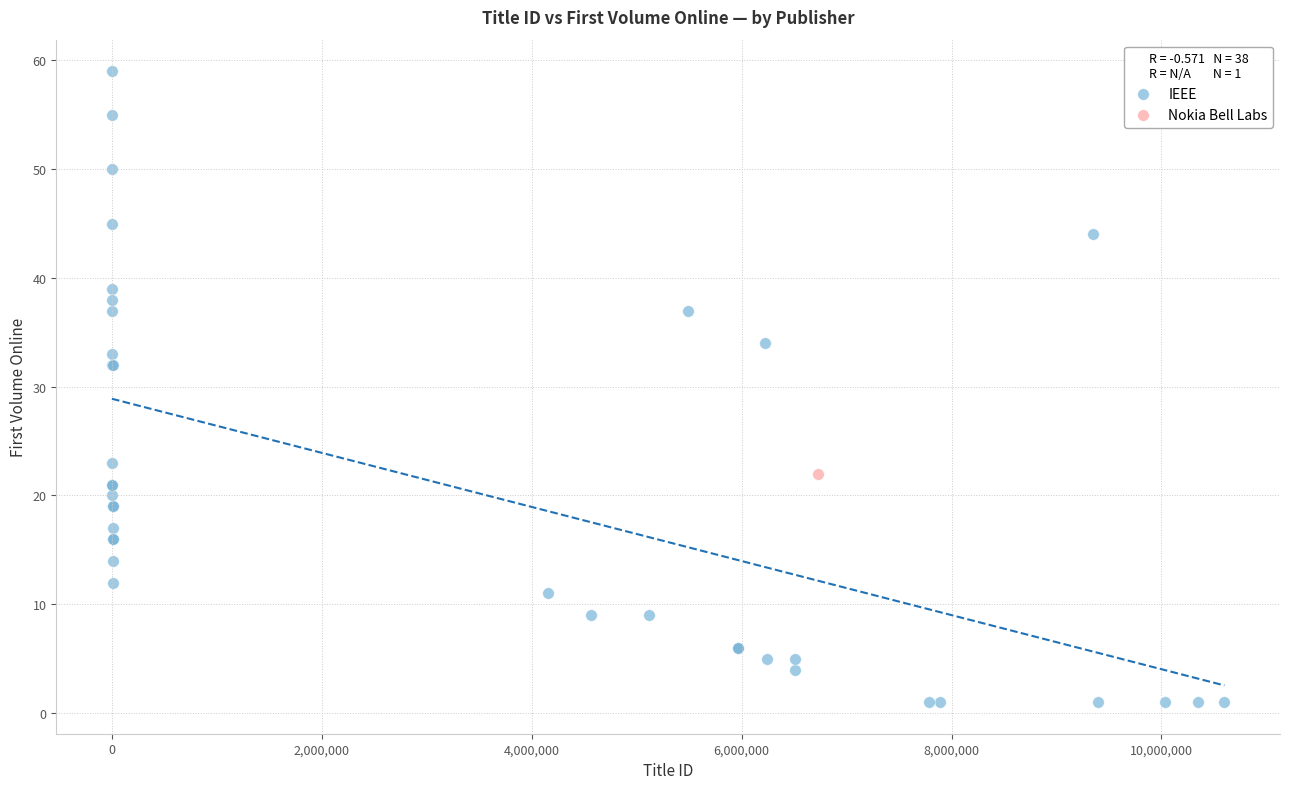

What are all the series names shown in the legend?

IEEE, Nokia Bell Labs